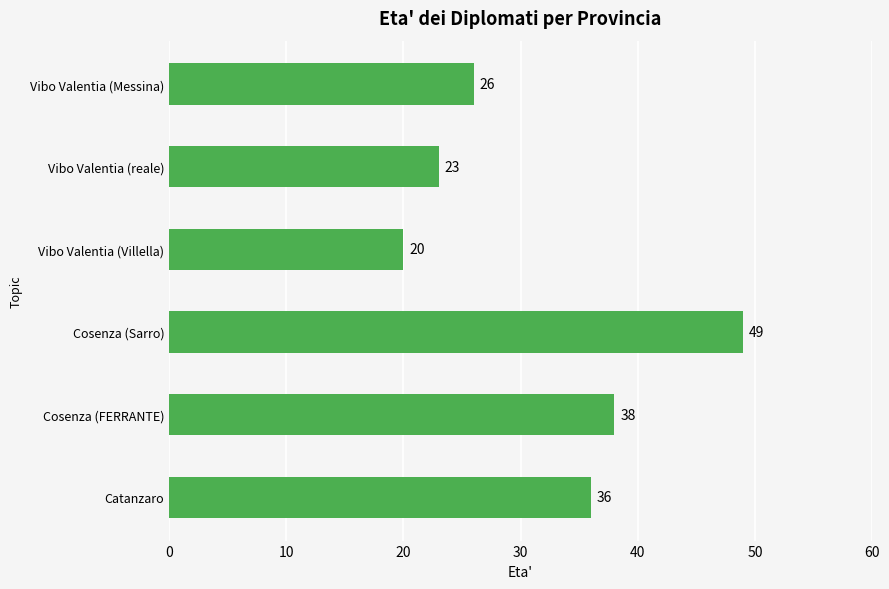

Is it true that the value at Vibo Valentia (Villella) is 35?

False